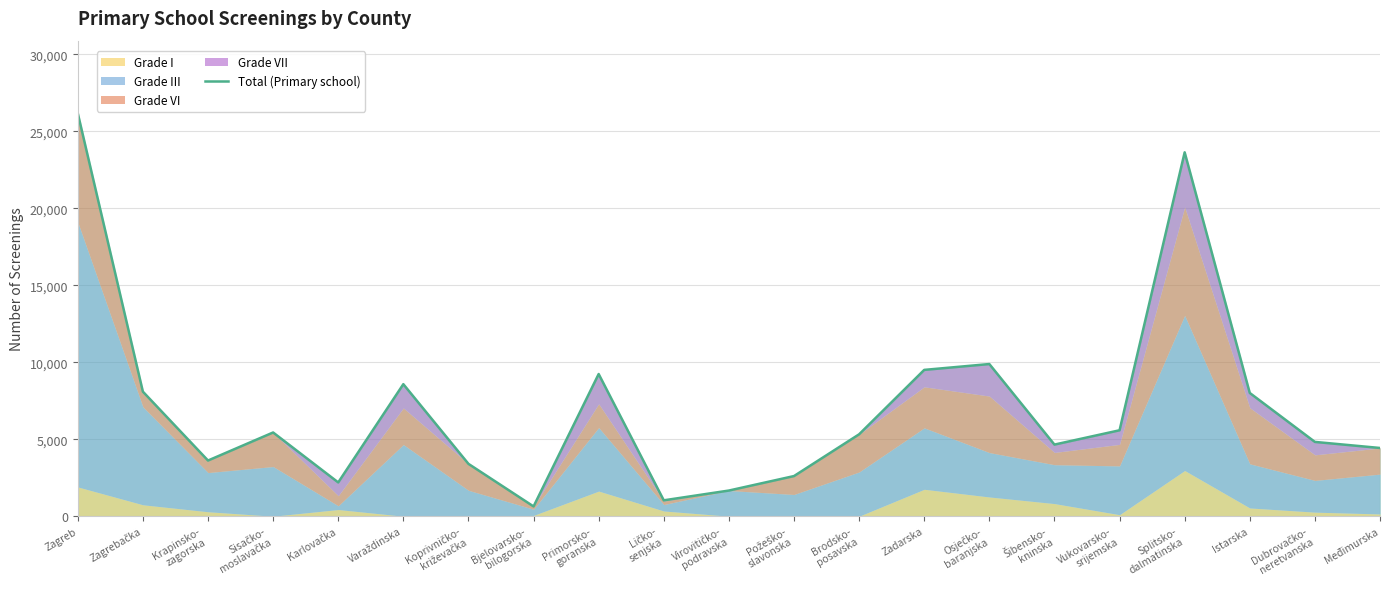

Reading left to right, list all the values displayed in this chart.

Zagreb=26177	Zagrebačka=8092	Krapinsko-
zagorska=3617	Sisačko-
moslavačka=5439	Karlovačka=2195	Varaždinska=8577	Koprivničko-
križevačka=3401	Bjelovarsko-
bilogorska=635	Primorsko-
goranska=9236	Ličko-
senjska=1032	Virovitičko-
podravska=1667	Požeško-
slavonska=2608	Brodsko-
posavska=5320	Zadarska=9504	Osječko-
baranjska=9884	Šibensko-
kninska=4652	Vukovarsko-
srijemska=5582	Splitsko-
dalmatinska=23636	Istarska=8006	Dubrovačko-
neretvanska=4826	Međimurska=4432